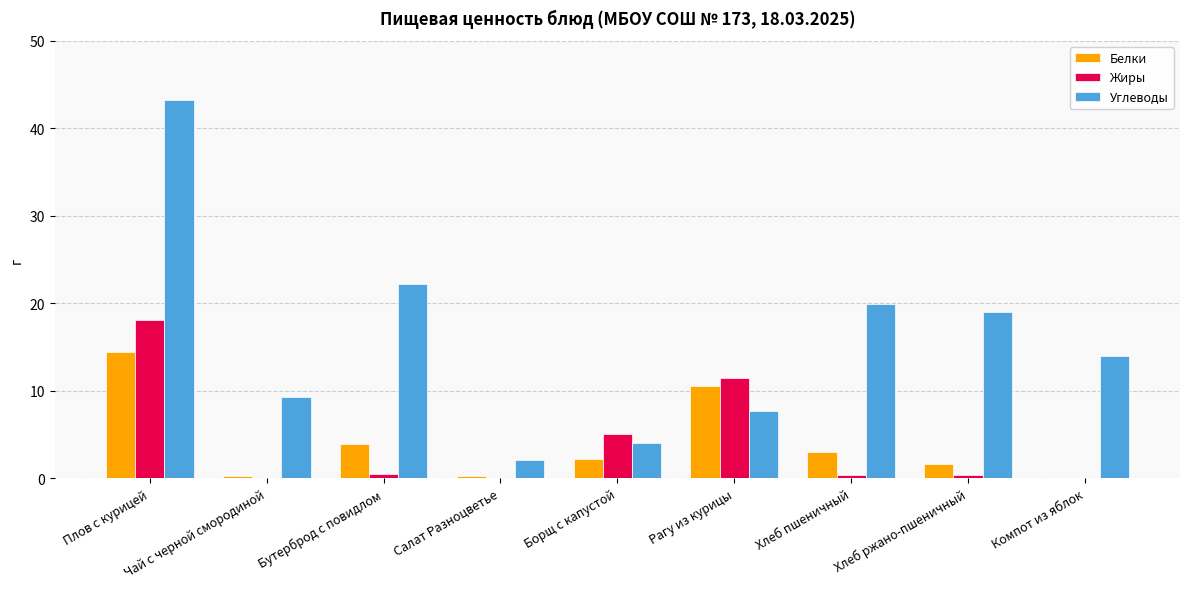

The Жиры series shows 0.5 at Бутерброд с повидлом. True or false?

True